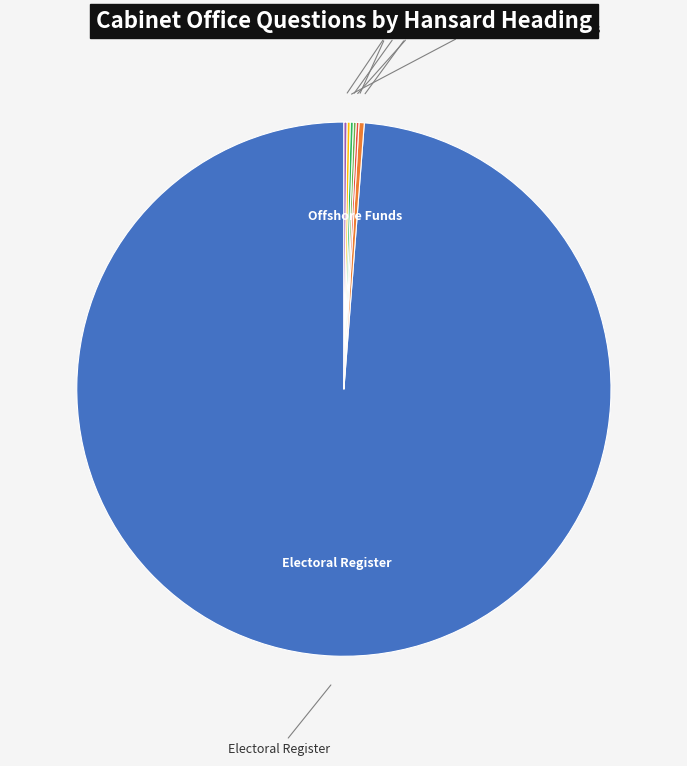

Does any single category account for the majority?

Yes